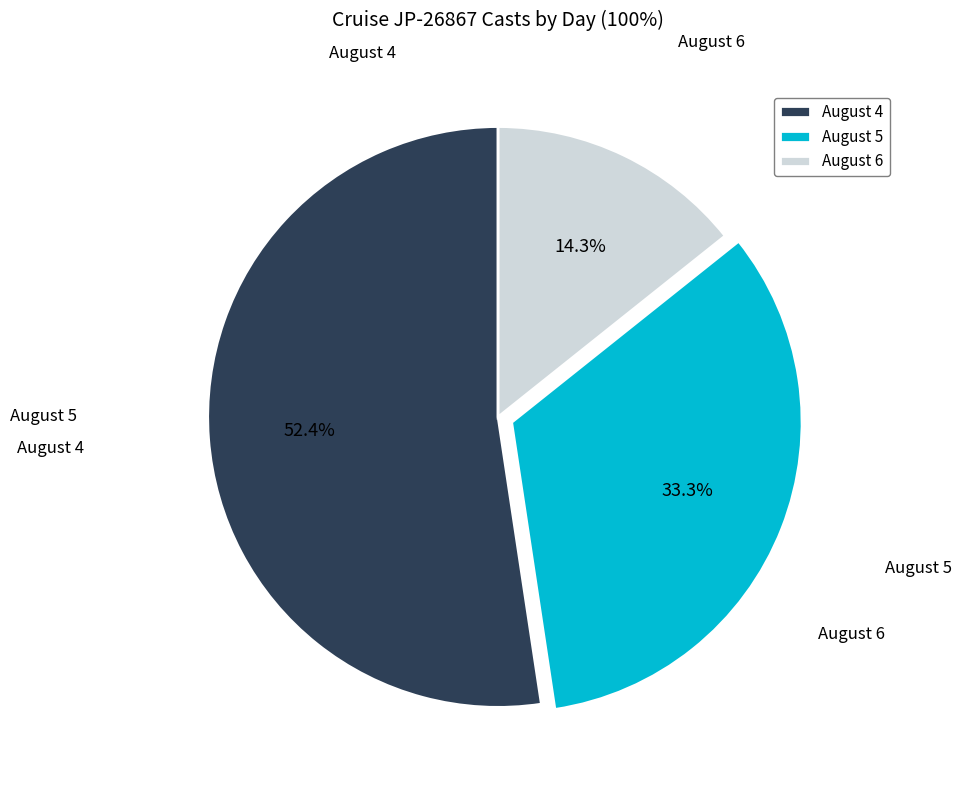

Count the number of slices in the pie.

3